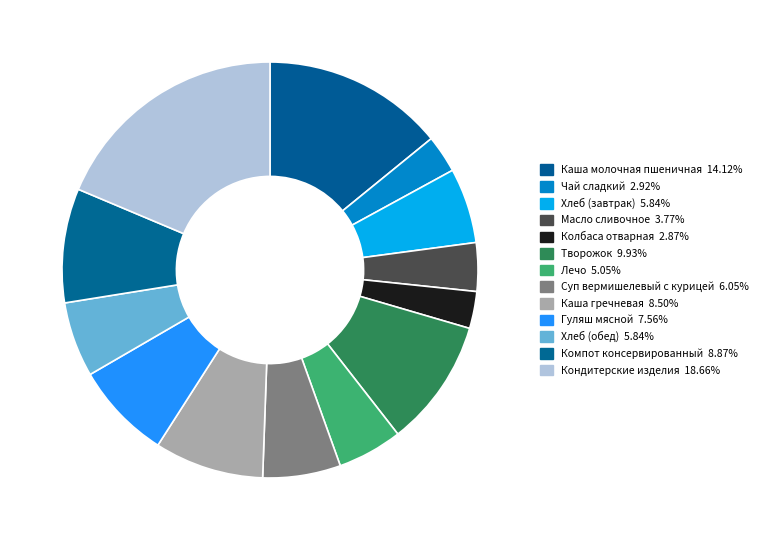

Count the number of slices in the pie.

13